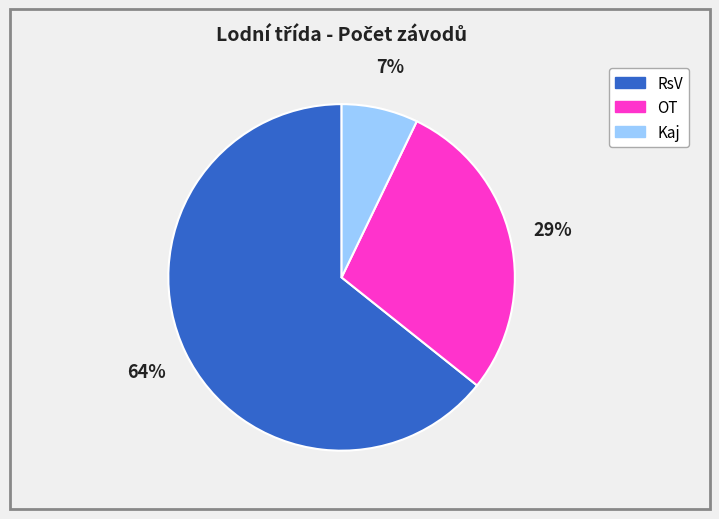

To the nearest percent, what is the combined percentage of Kaj and RsV?

71%